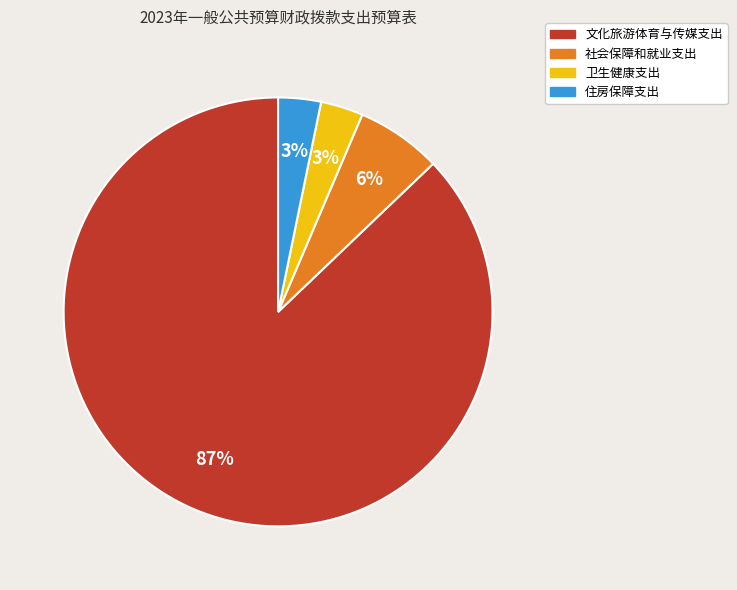

Combined, do 卫生健康支出 and 社会保障和就业支出 account for over 50%?

No